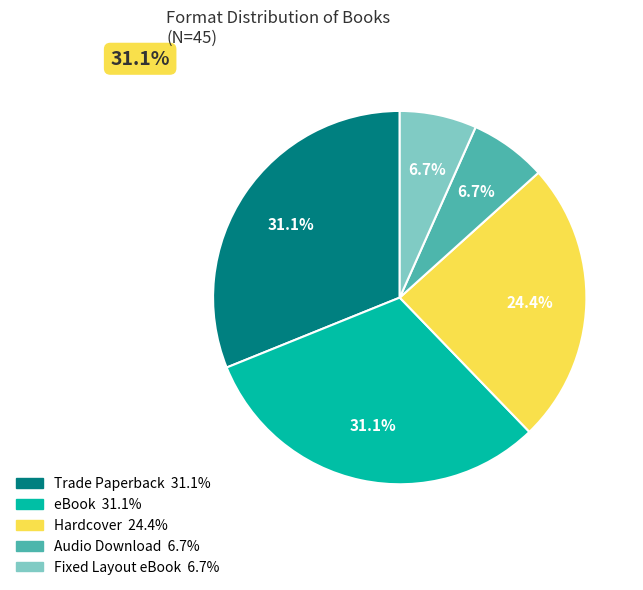

Does any single category account for the majority?

No